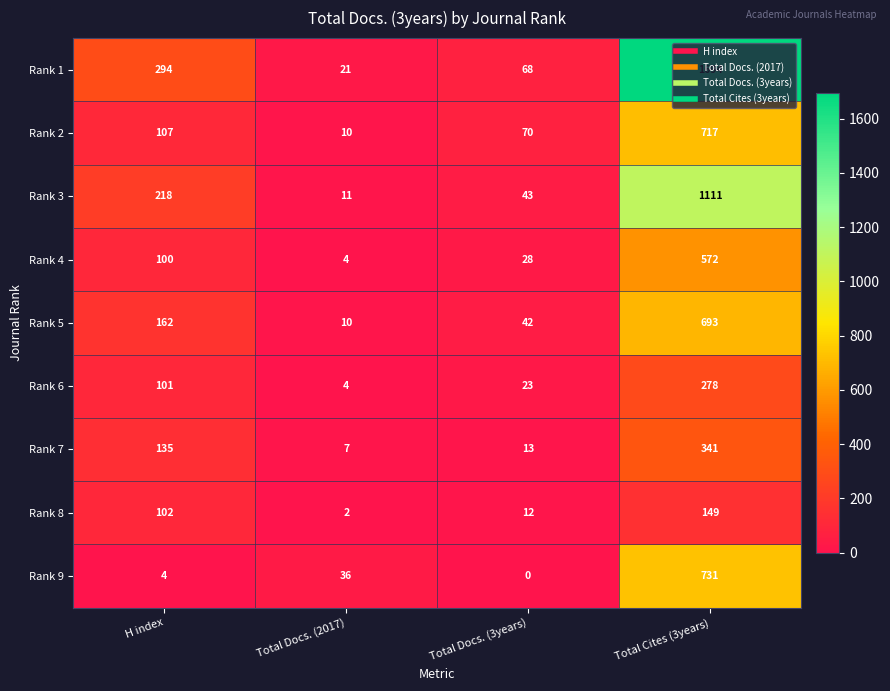

True or false: Rank 5 has a value of 693 at Total Cites (3years).

True